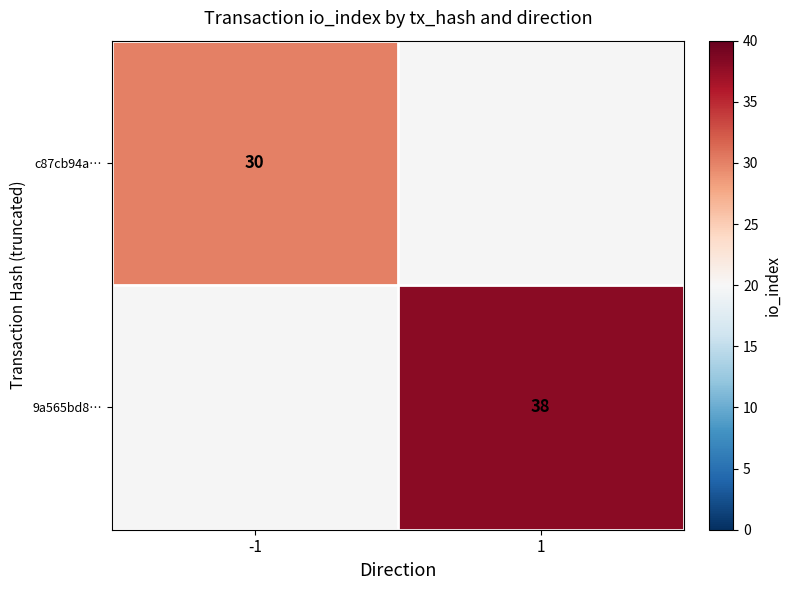

The c87cb94a… series shows 30 at -1. True or false?

True